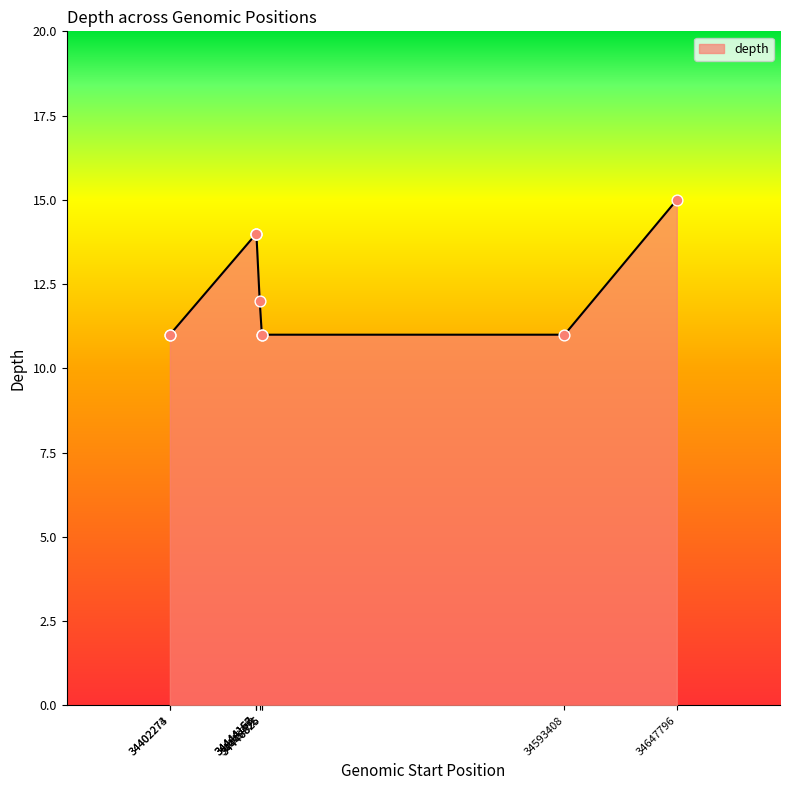

What is the change in value from 34446825 to 34647796?

+4